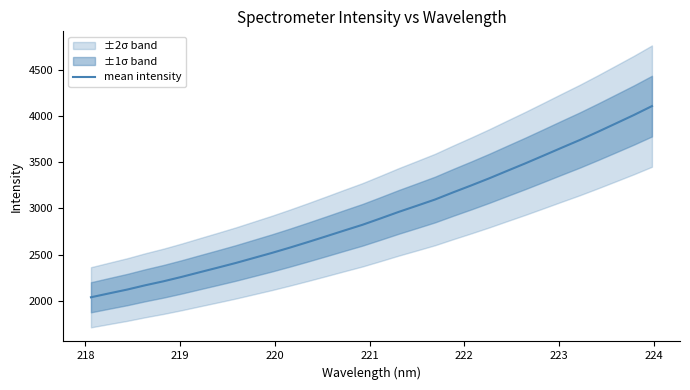

How many lines are shown in the chart?

1